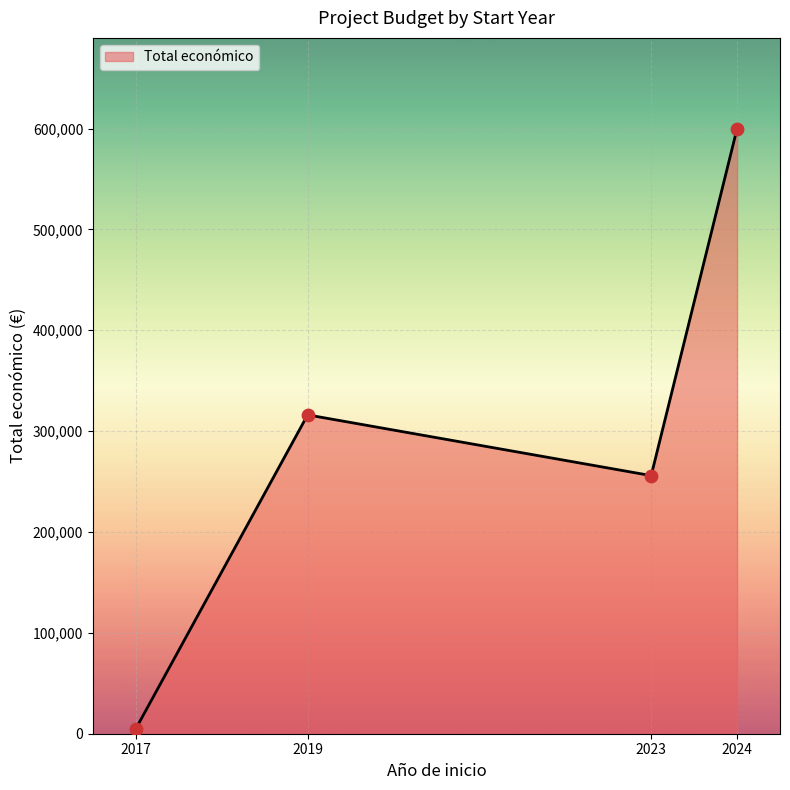

Approximately how many times larger is the value at 2023 compared to 2024?

0.4